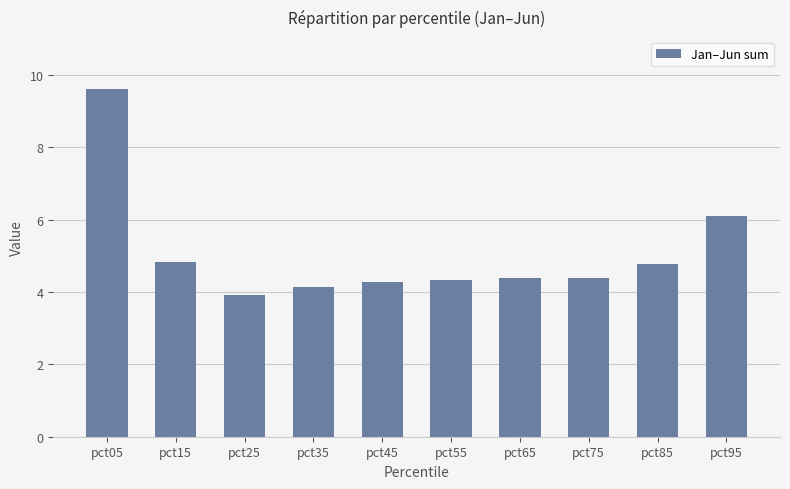

What is the value of the 4th bar from the left?

4.1